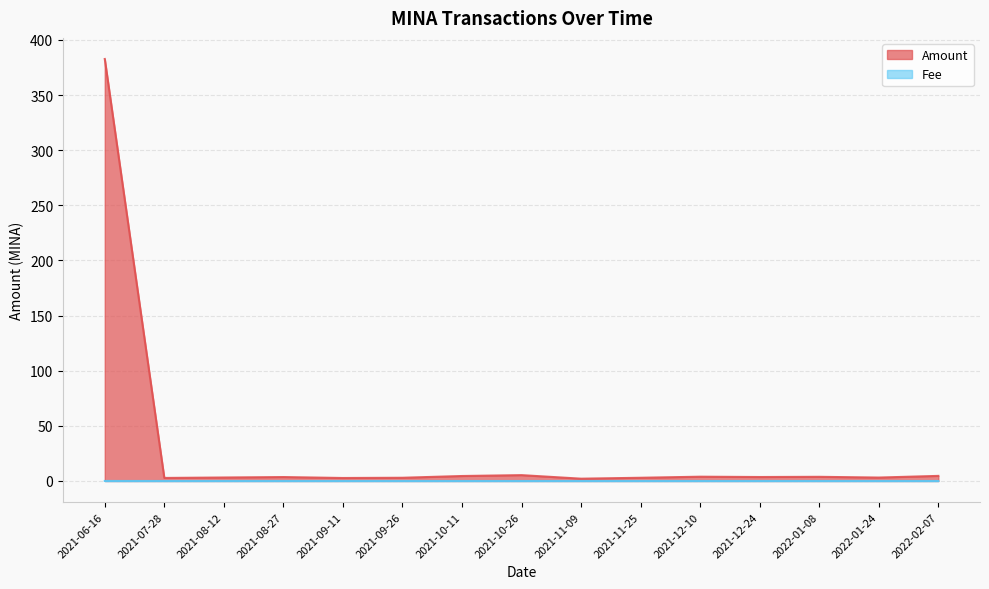

What are all the series names shown in the legend?

Amount, Fee